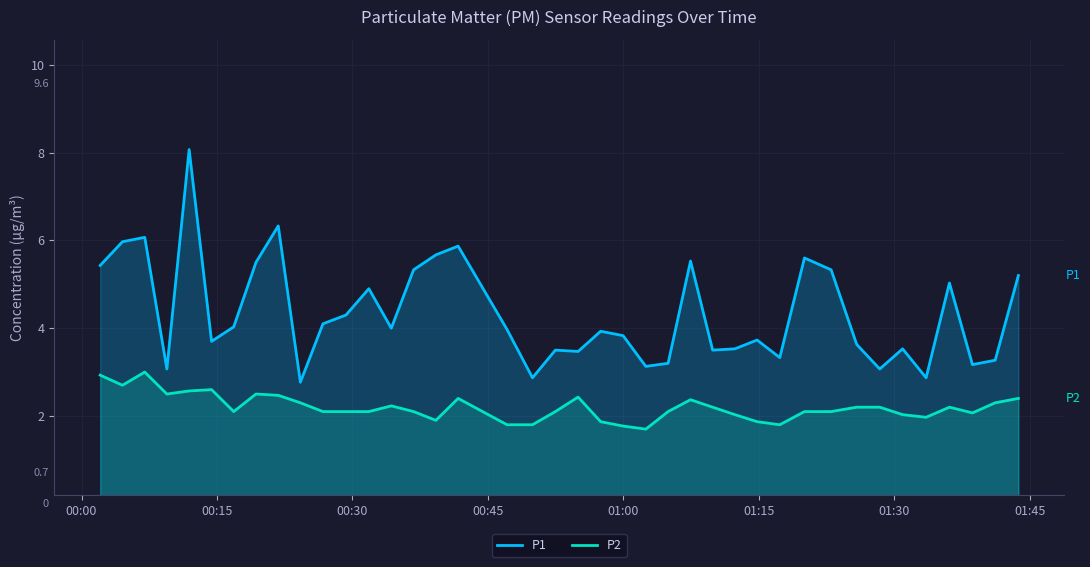

True or false: P2 and P1 intersect in this chart.

False